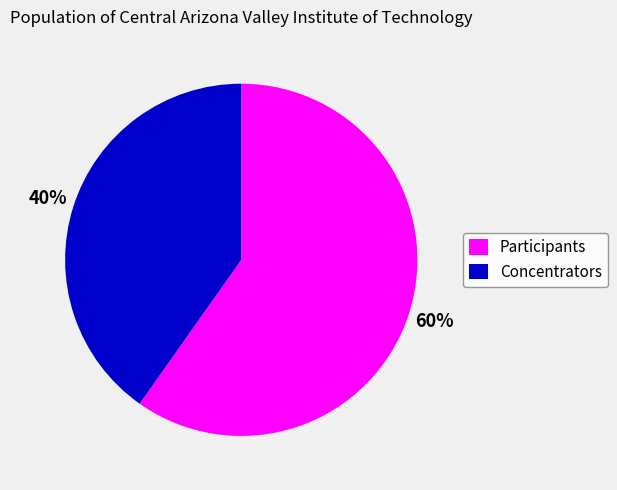

Which category has the biggest portion of the pie?

Participants